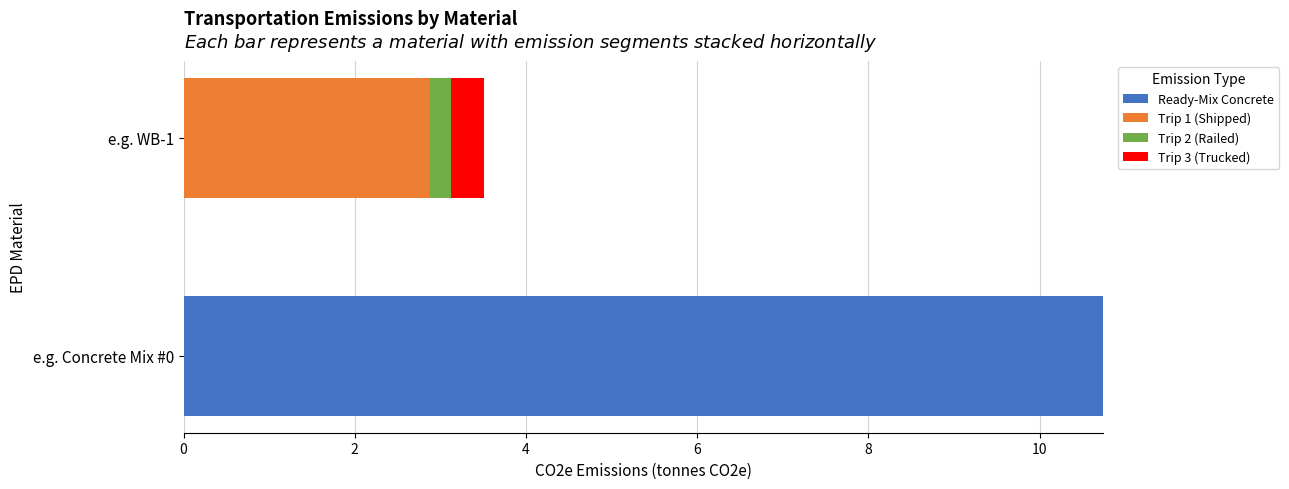

Is it true that Ready-Mix Concrete equals 10.7 at e.g. Concrete Mix #0?

True